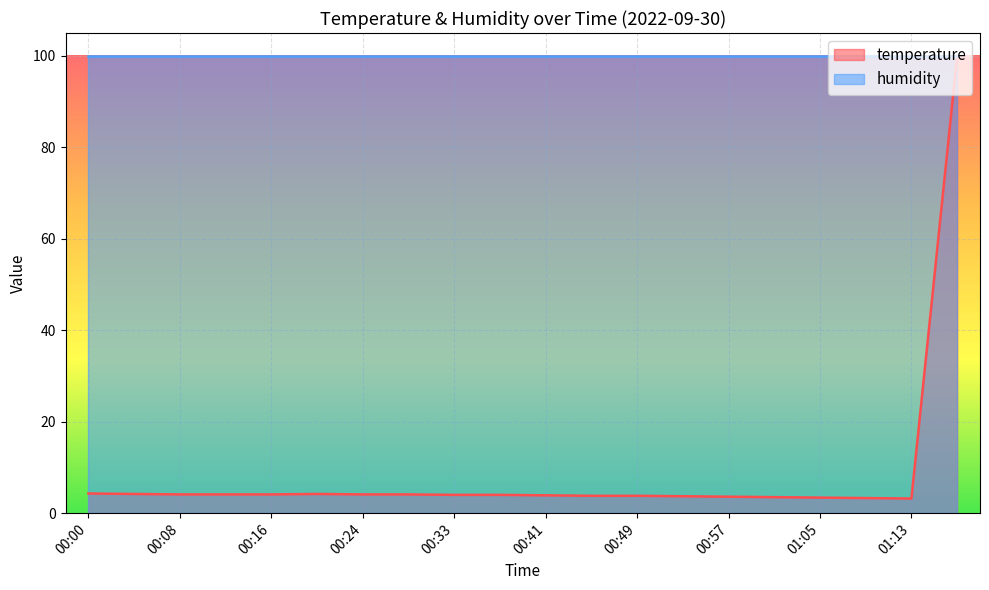

The value at 01:13 is 2.2. True or false?

False